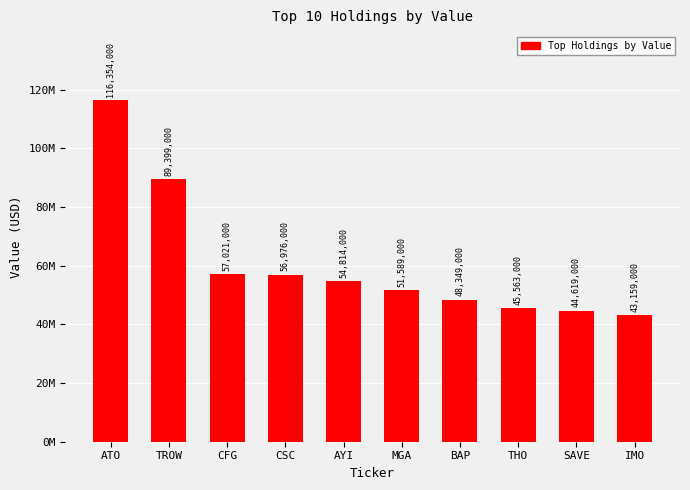

Reading right to left, transcribe all the data shown in this chart.

IMO=43159000	SAVE=44619000	THO=45563000	BAP=48349000	MGA=51589000	AYI=54814000	CSC=56976000	CFG=57021000	TROW=89399000	ATO=116354000